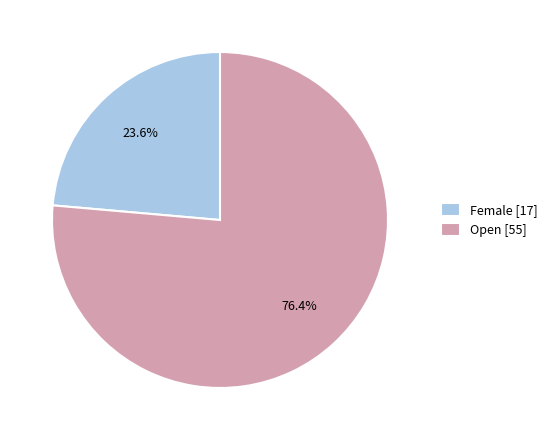

Rank the categories by value from highest to lowest.

Open, Female